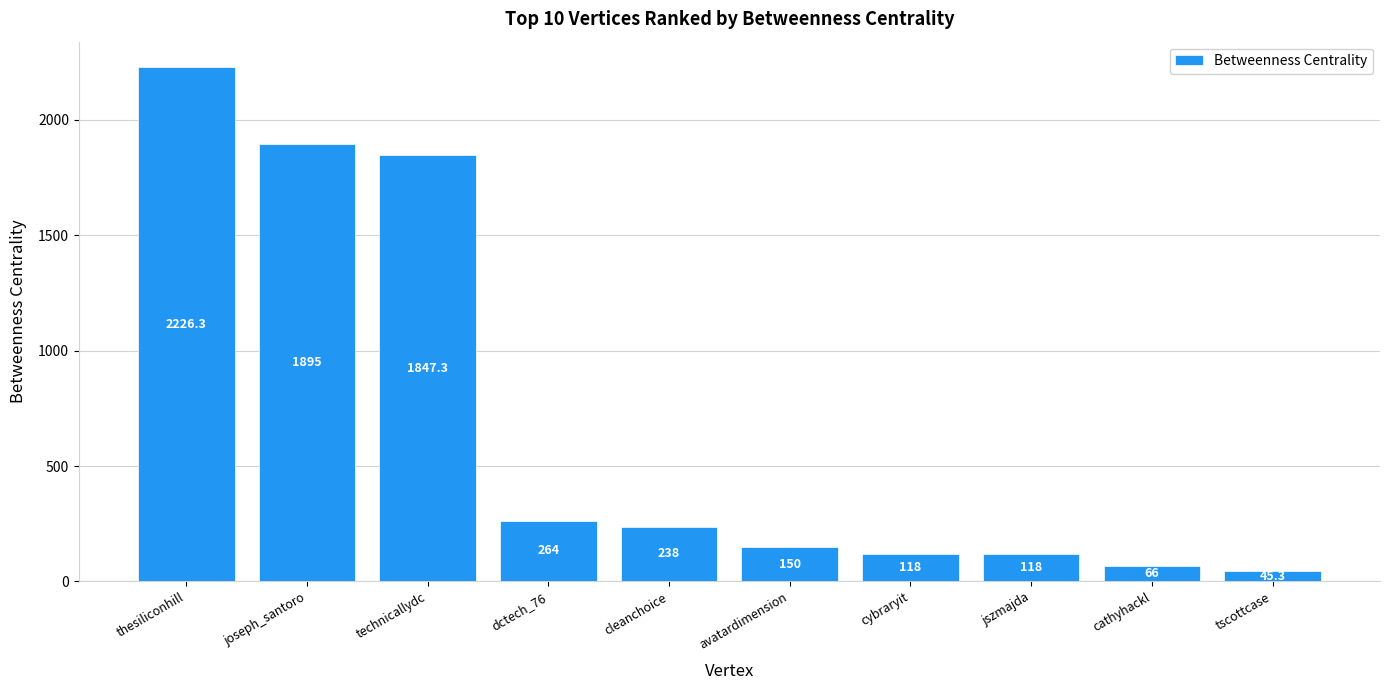

What is the difference between the maximum and second lowest values?

2160.3